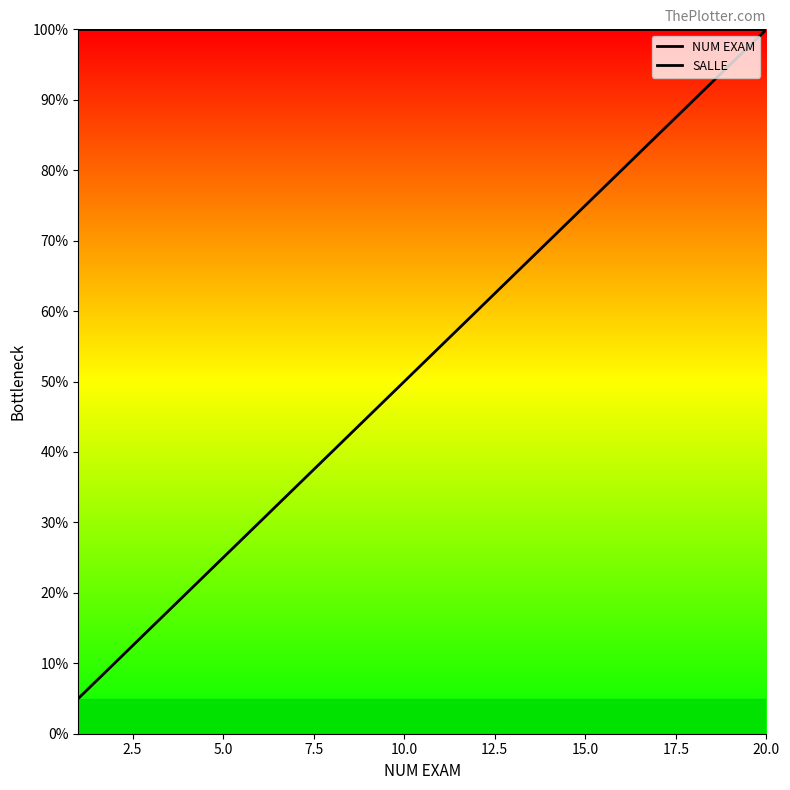

True or false: NUM EXAM has more than 1 interior local peaks.

False